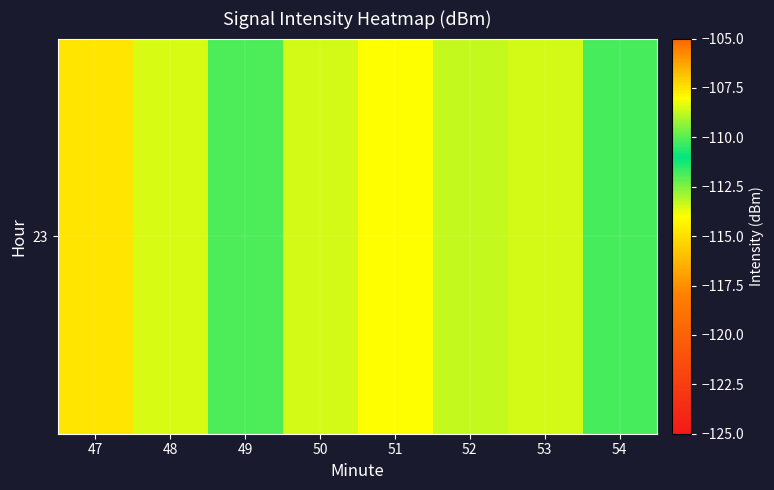

Reading left to right, extract all data points from this chart.

47=-114.8	48=-113.6	49=-111.9	50=-113.4	51=-114.0	52=-113.3	53=-113.5	54=-110.2